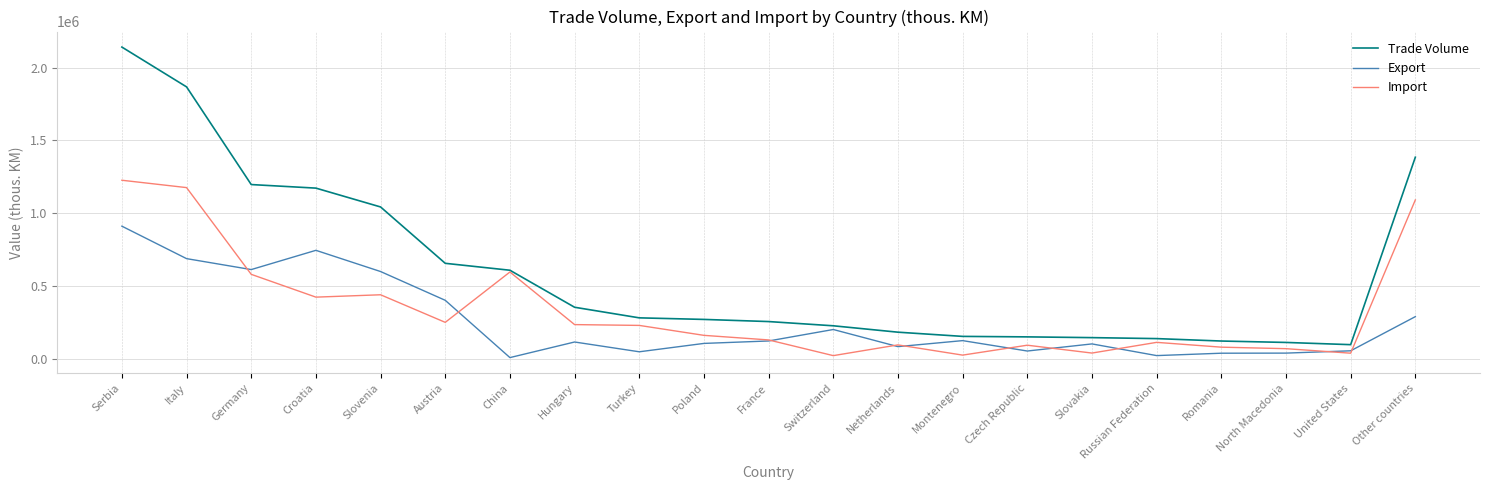

What are all the series names shown in the legend?

Trade Volume, Export, Import